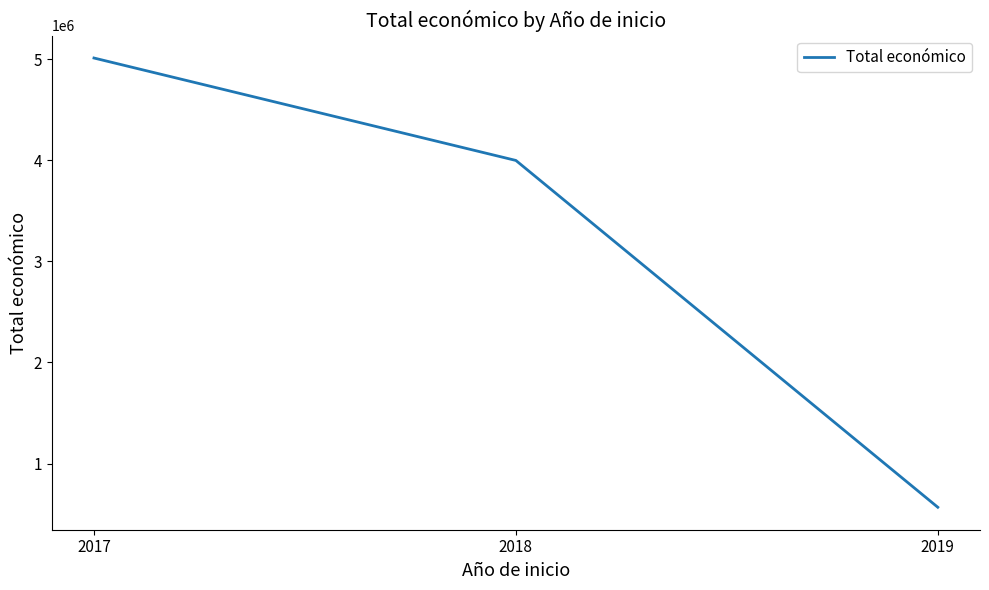

Is this an area chart (filled region under the line)?

No